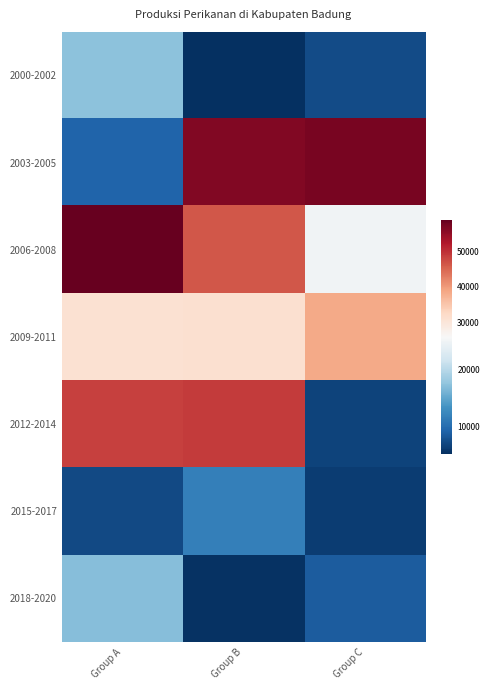

Reading left to right, what are all the values shown in this chart?

2000-2002: Group A=17416.7	Group B=5067.8	Group C=7238.3
2003-2005: Group A=9232.6	Group B=56434.7	Group C=57114.6
2006-2008: Group A=58918.9	Group B=46471.1	Group C=25076.2
2009-2011: Group A=31007.8	Group B=31225.9	Group C=38388.5
2012-2014: Group A=48564.7	Group B=49094.7	Group C=6620.5
2015-2017: Group A=7059.5	Group B=11628.1	Group C=6077.4
2018-2020: Group A=16970.1	Group B=5233.3	Group C=8546.0